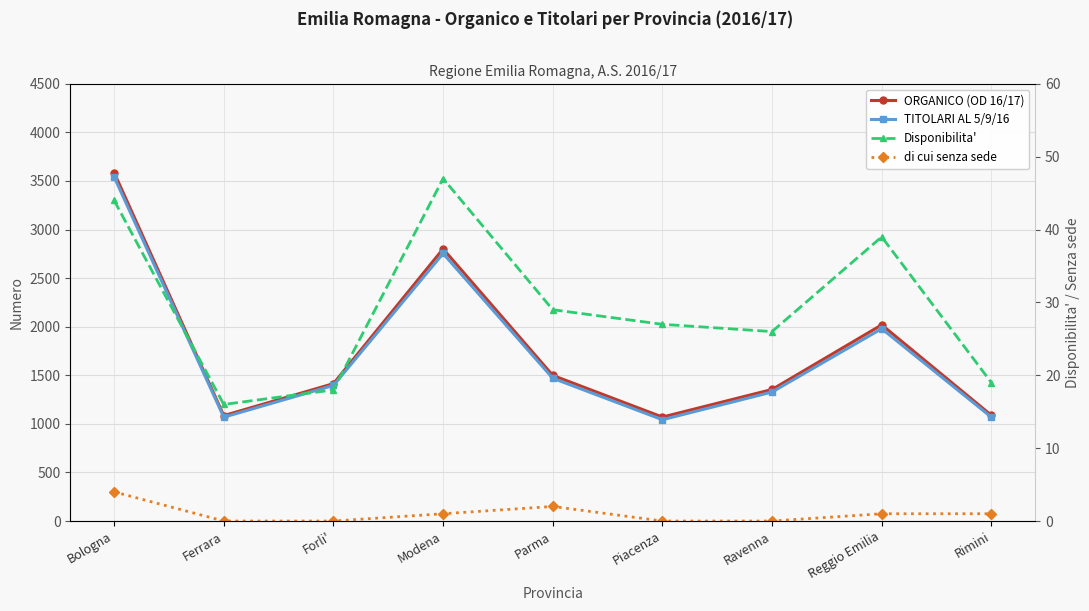

Which series changed the most between Parma and Rimini?

ORGANICO (OD 16/17)